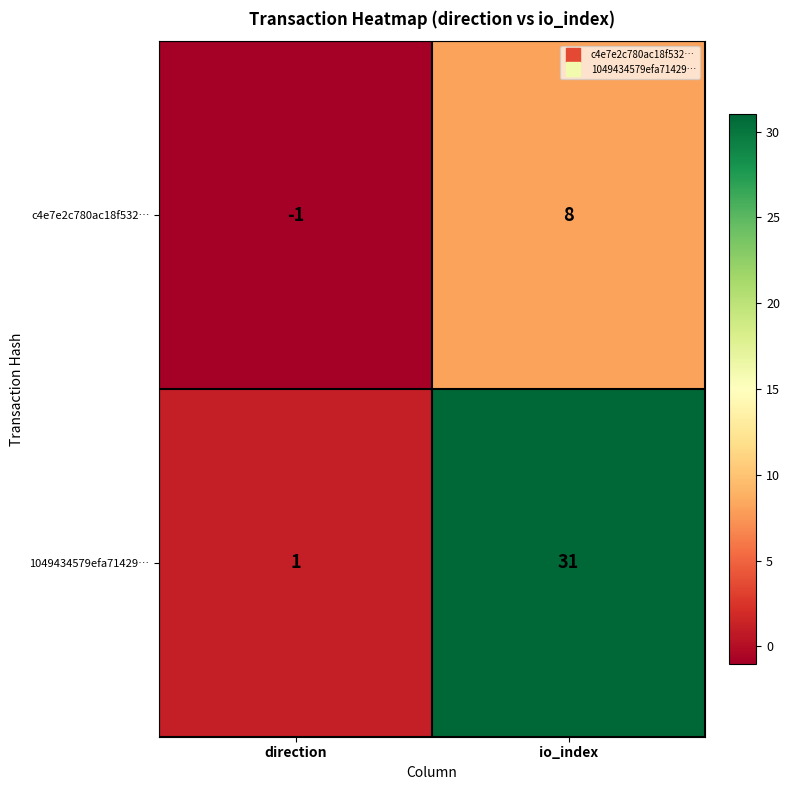

Which label corresponds to the smallest value in the chart?

direction